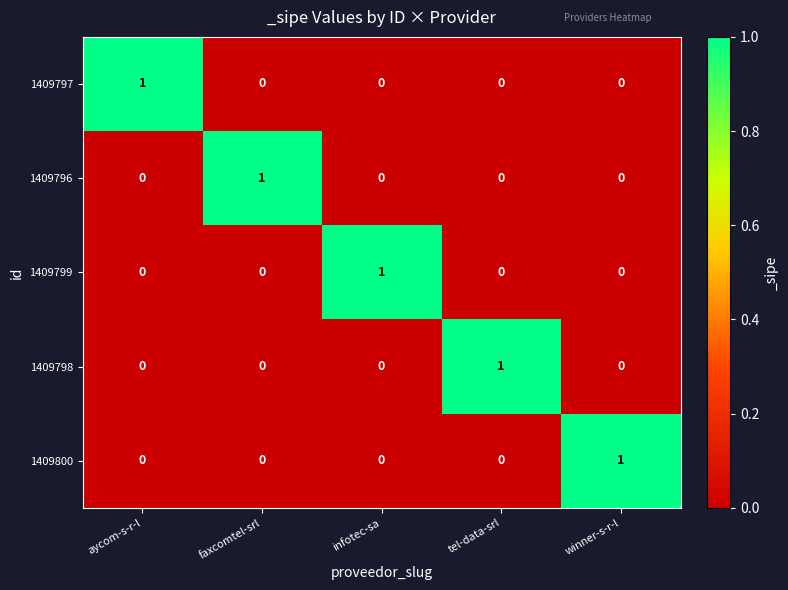

How many data points does each series have?

5